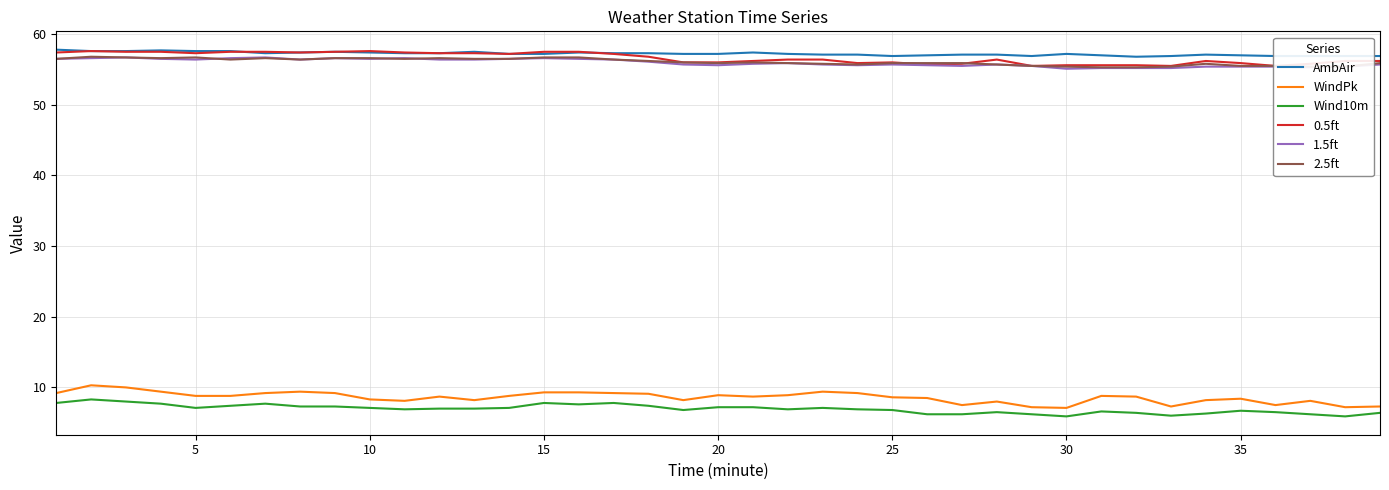

True or false: WindPk and 2.5ft cross at least once.

False